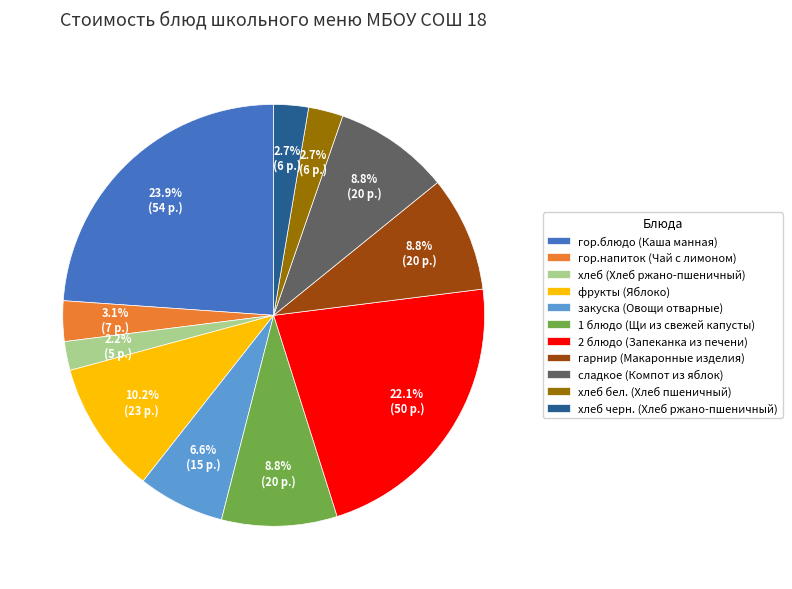

True or false: хлеб черн. (Хлеб ржано-пшеничный) accounts for 3% of the total.

True